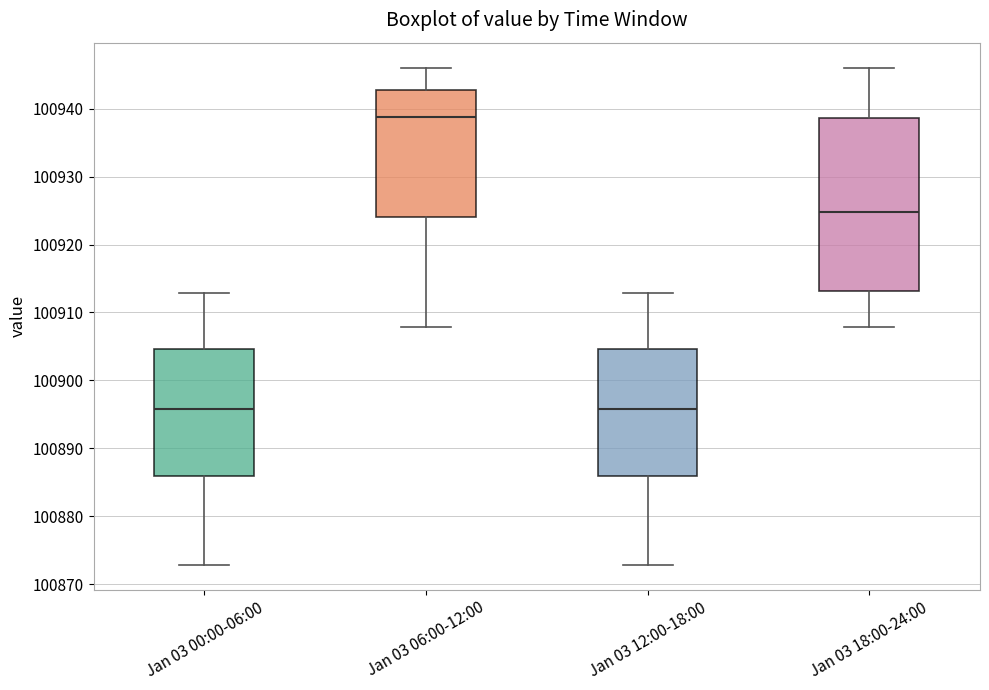

Where is the lower edge of the box for Jan 03 12:00-18:00 on the y-axis? The values are not printed on the chart, so give them approximately, as read against the axis.

100886